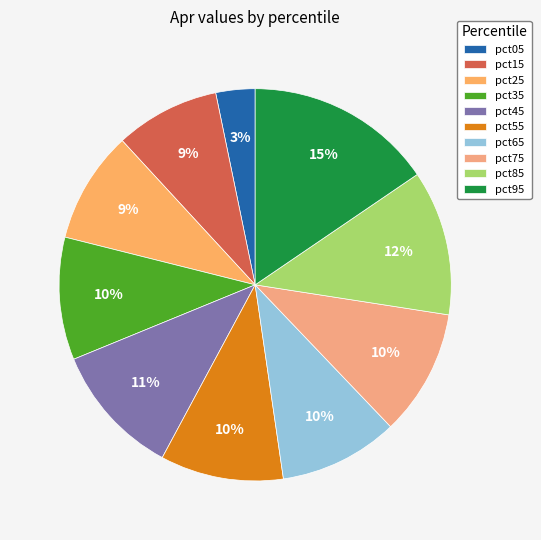

What percentage is the pct35 slice, to the nearest percent?

10%